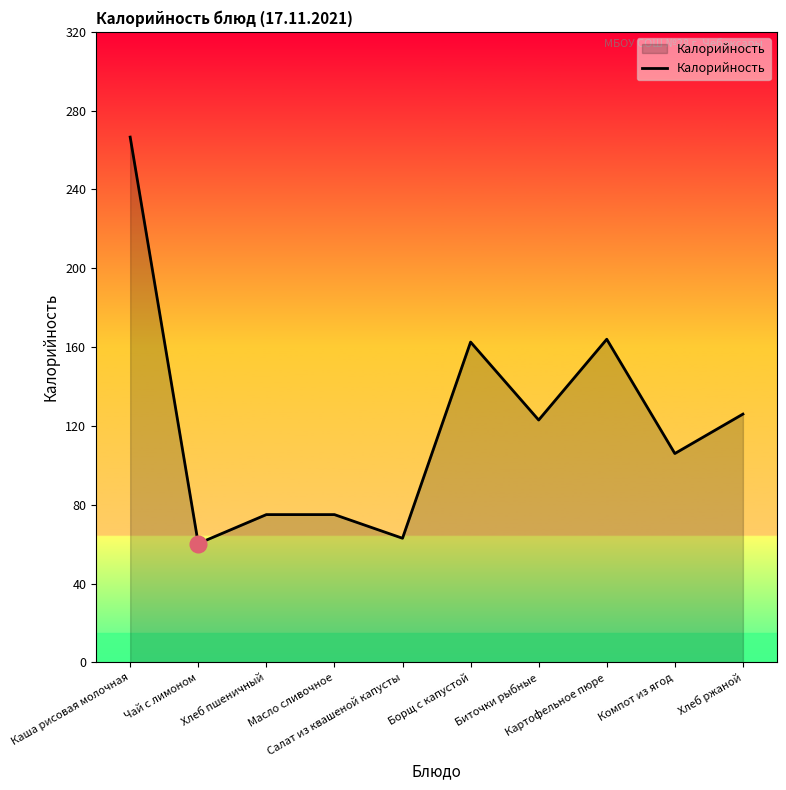

Where does the data first go above 123?

Каша рисовая молочная